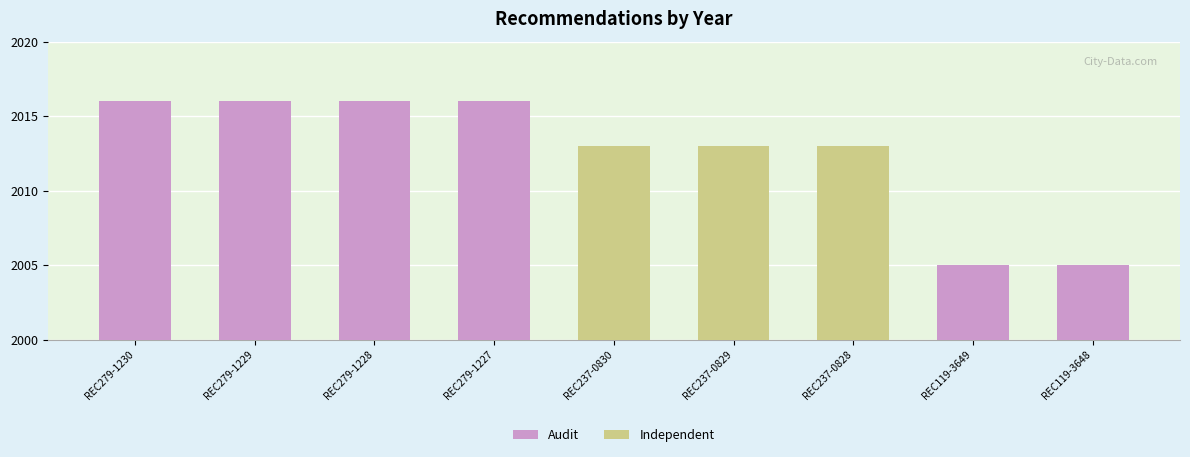

Where does the data first go above 2013?

REC279-1230